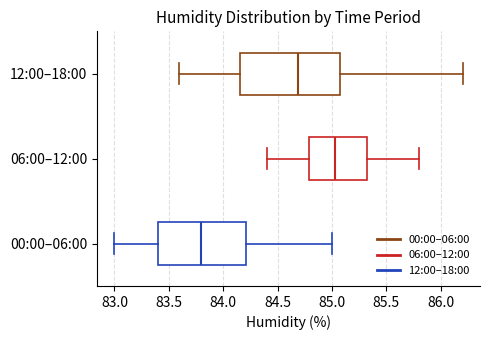

Reading bottom to top, read every box against the x-axis: the position of its median line, the range the box covers, and the ends of its whiskers. The values are not printed on the chart, so give them approximately, as read against the axis.

00:00–06:00: median 83.80, box 83.40 to 84.20, whiskers 83.00 to 85.00
06:00–12:00: median 85.05, box 84.80 to 85.35, whiskers 84.40 to 85.80
12:00–18:00: median 84.70, box 84.15 to 85.05, whiskers 83.60 to 86.20